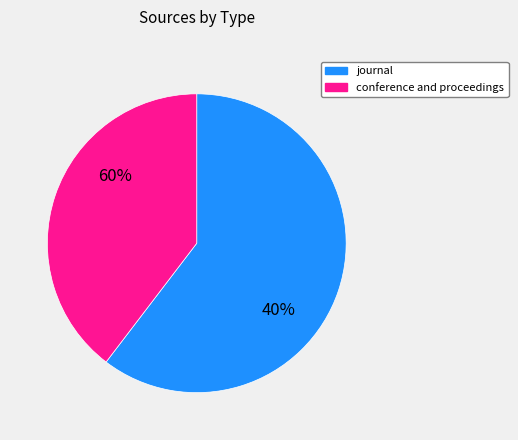

Count the number of slices in the pie.

2